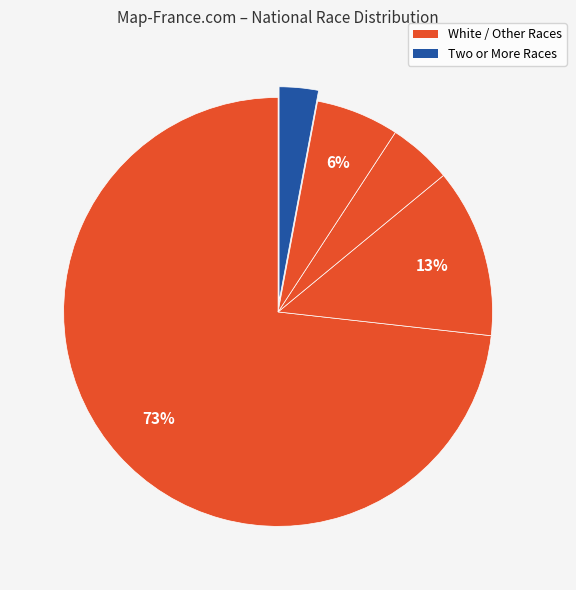

To the nearest percent, what is the difference between the largest and smallest slice percentages?

70%